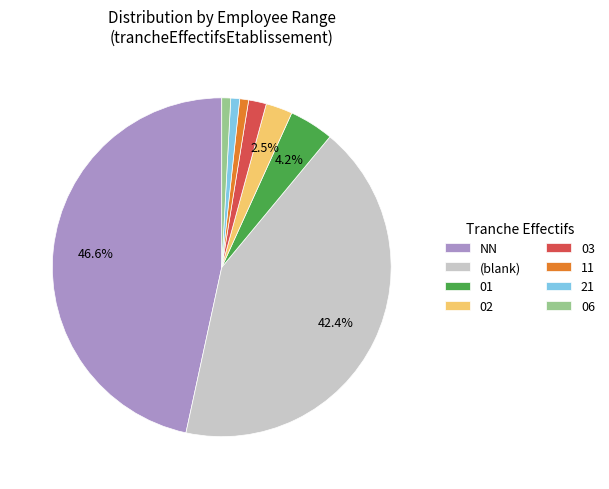

What is the ratio of the value at 01 to the value at 02?

1.7